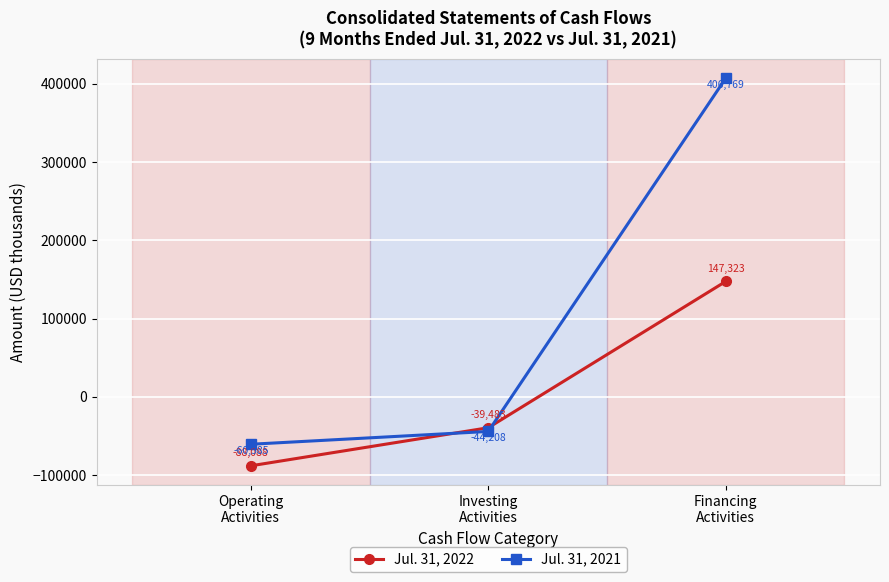

Count the number of categories in the chart.

3